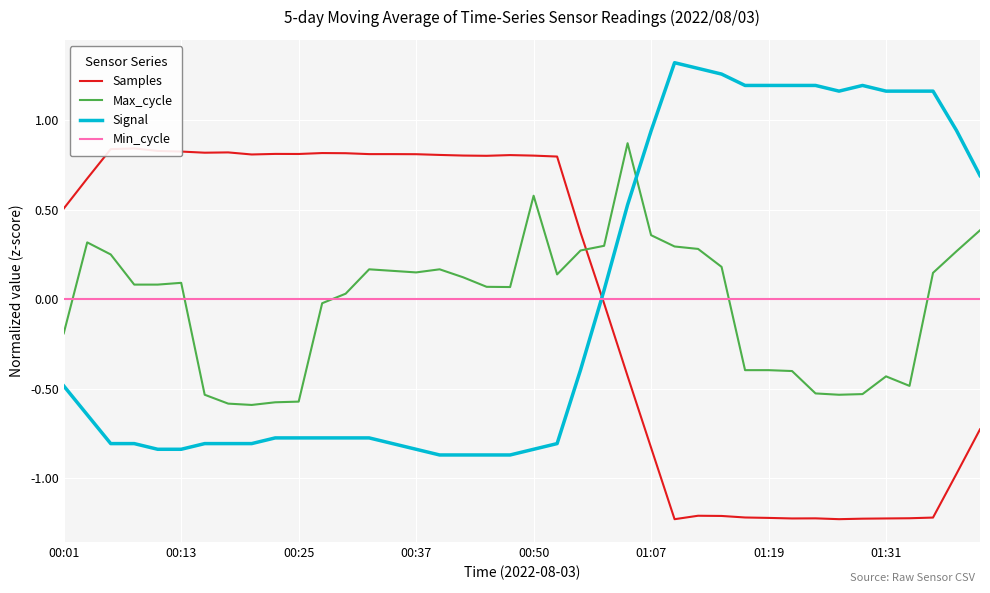

How many interior local valleys does the Samples series have?

7